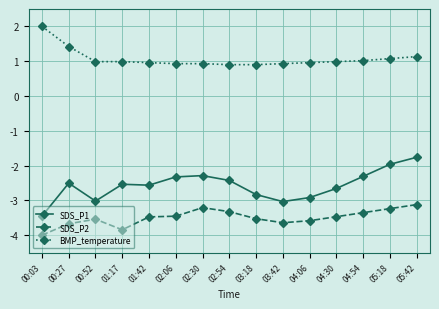

True or false: BMP_temperature and SDS_P2 cross at least once.

False